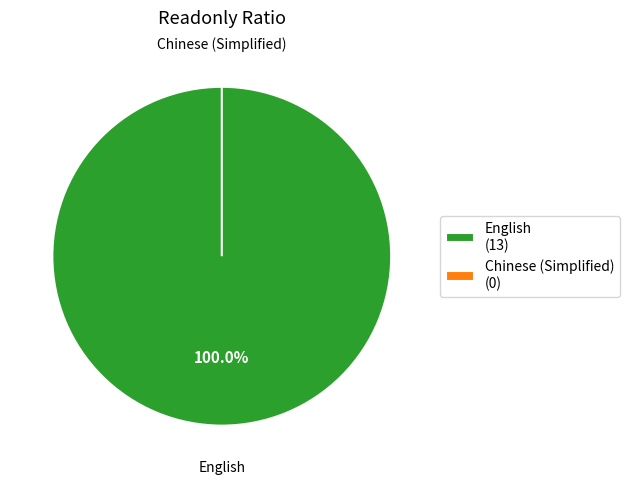

Does Chinese (Simplified) account for over 50% of the chart?

No